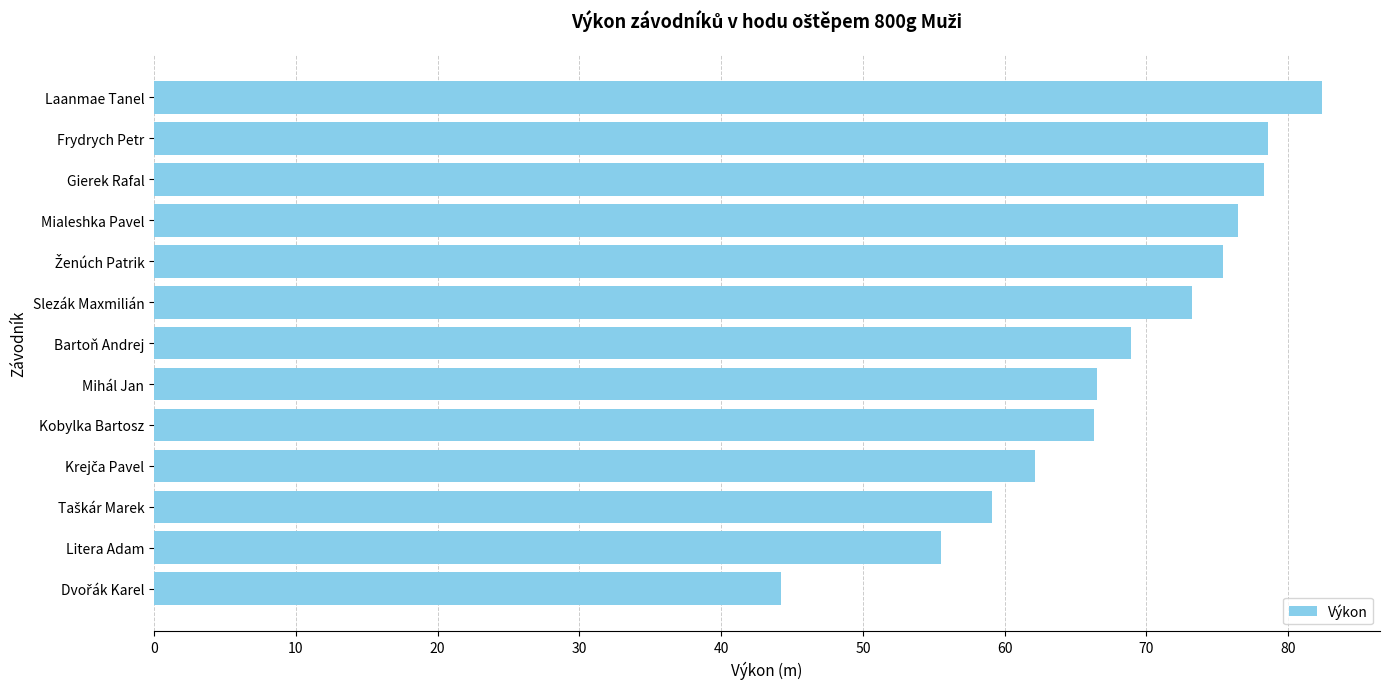

How many bars are there in total?

13